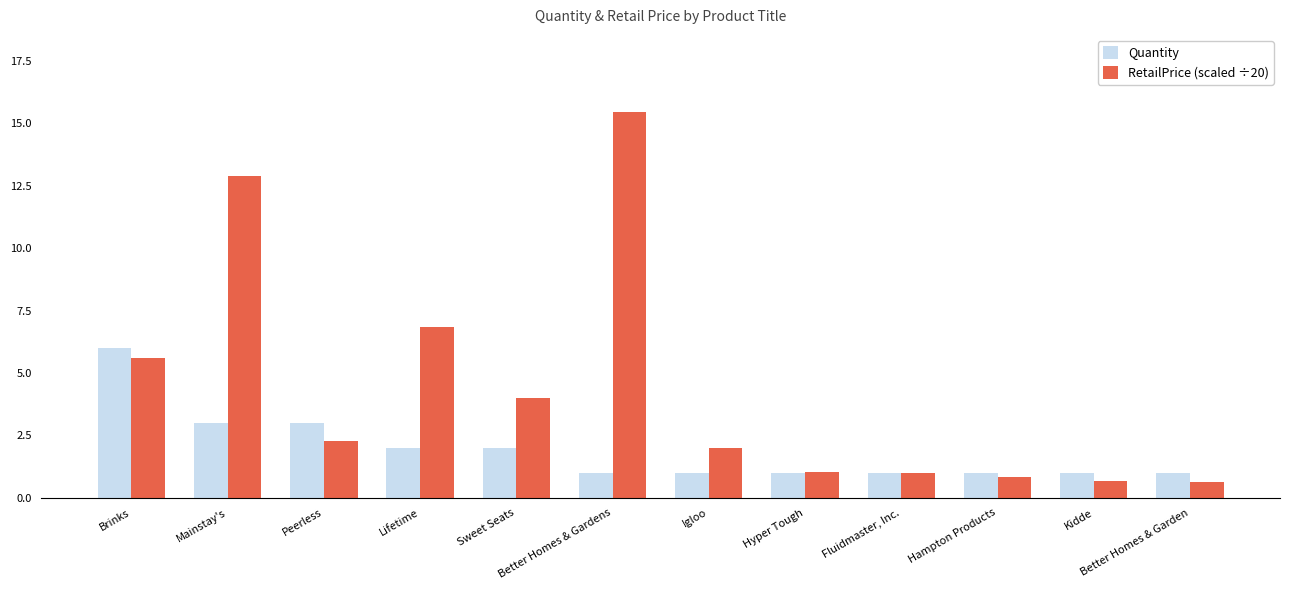

What is the difference between the highest and lowest values at Brinks?

0.4